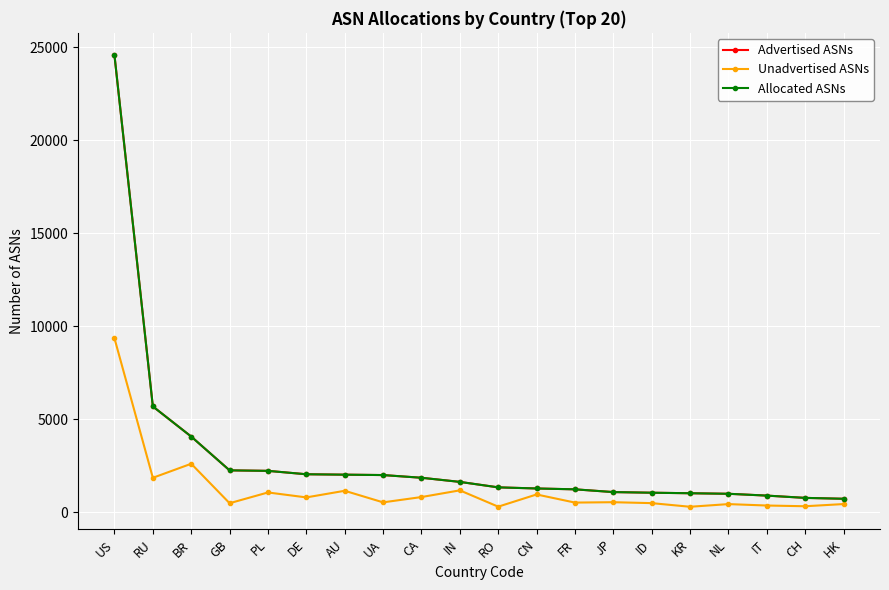

At which label does Advertised ASNs first exceed 1631?

US